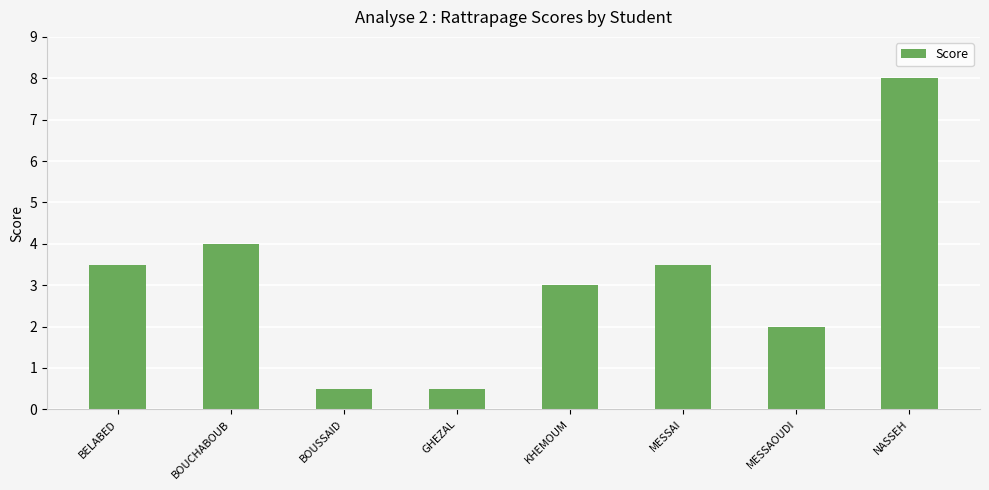

Does the chart contain stacked bars?

No